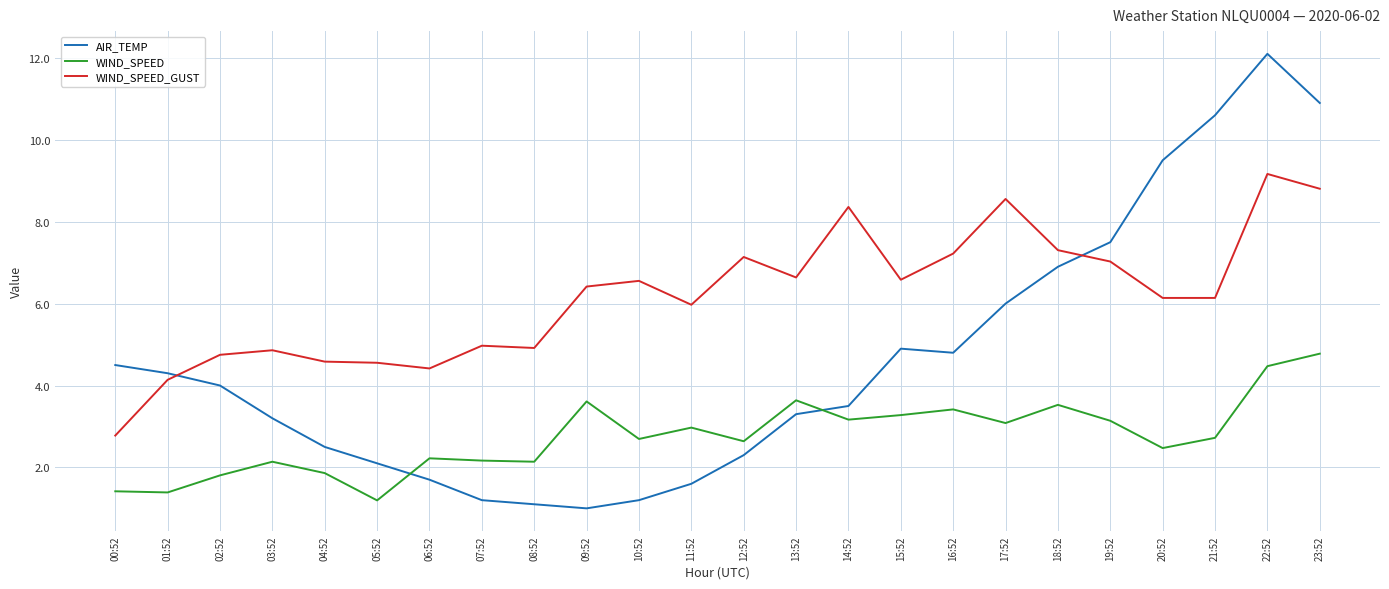

What position from the right is 07:52?

17